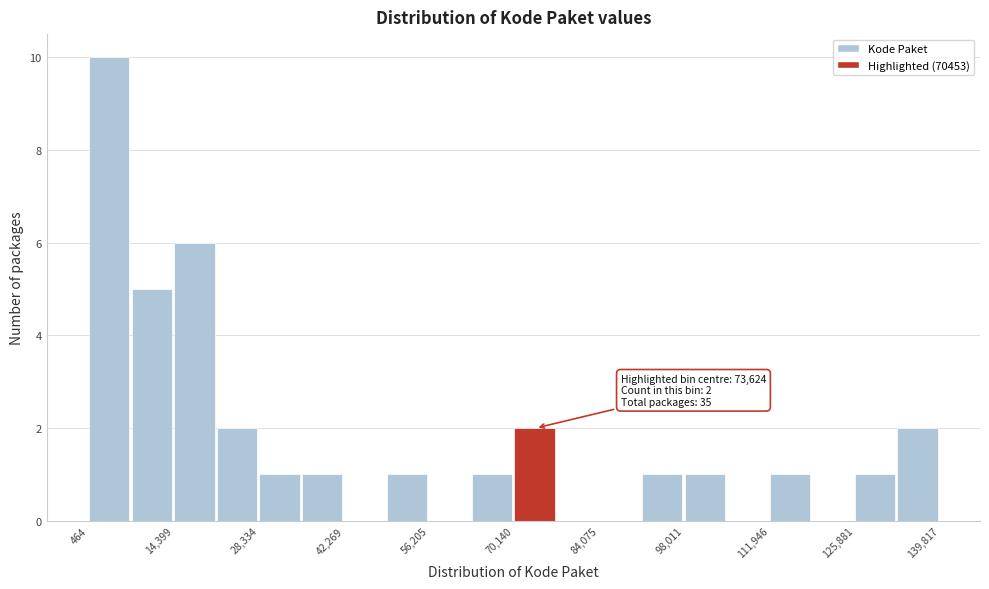

Around what value on the x-axis is the tallest bar? Give the approximate position of its centre, as read against the axis.

4000